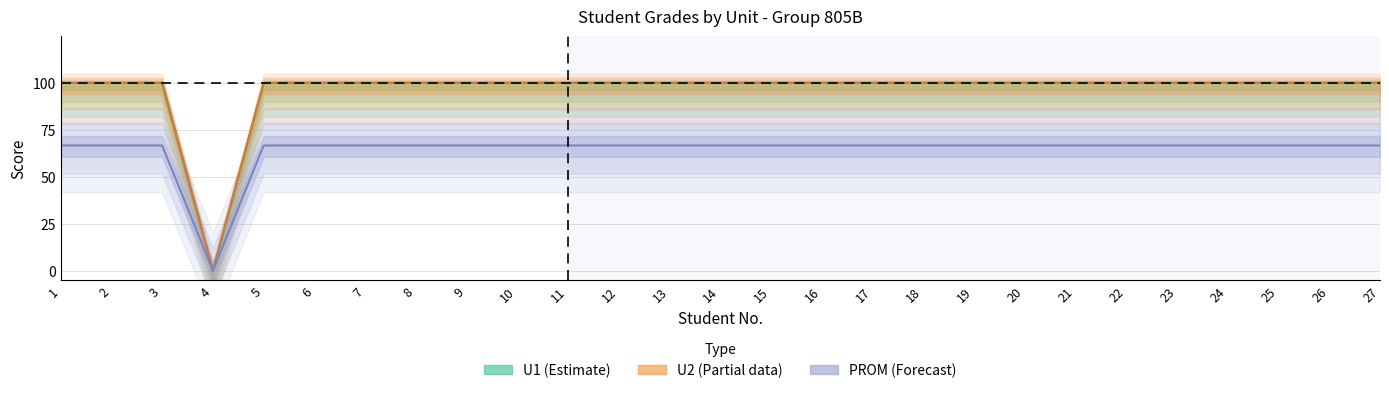

True or false: U2 (Partial data) has a value of 157.5 at 23.

False